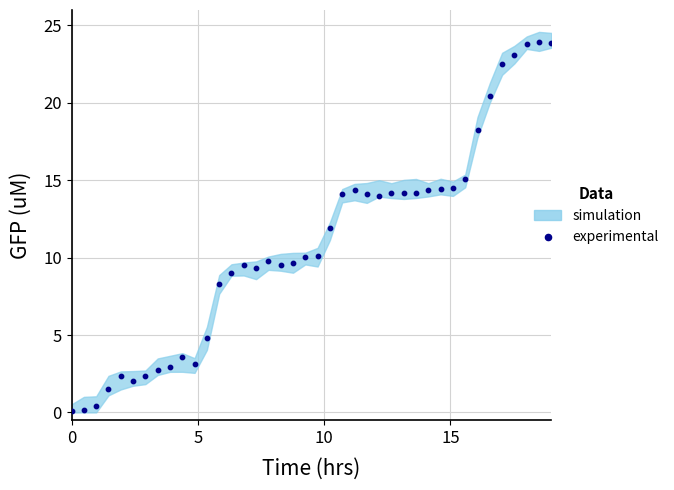

What is the range of X values (max minus min)?

19.0